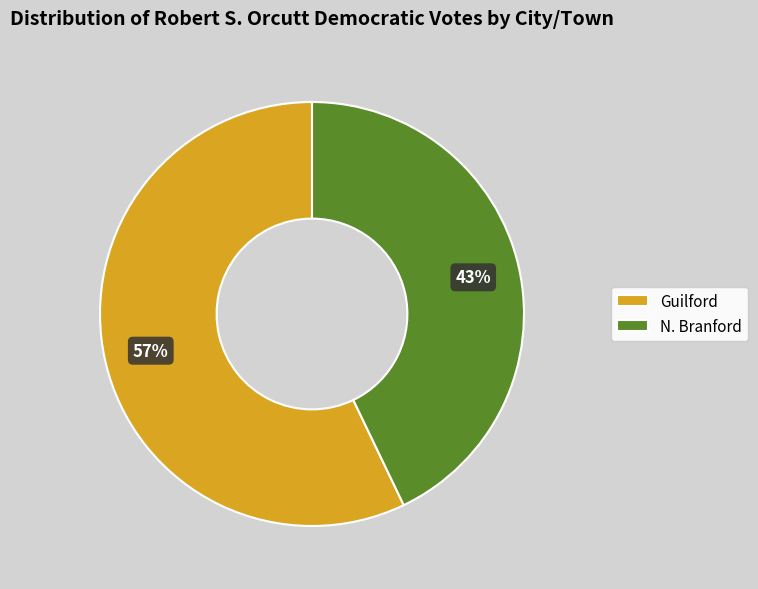

Which slice is the smallest?

N. Branford